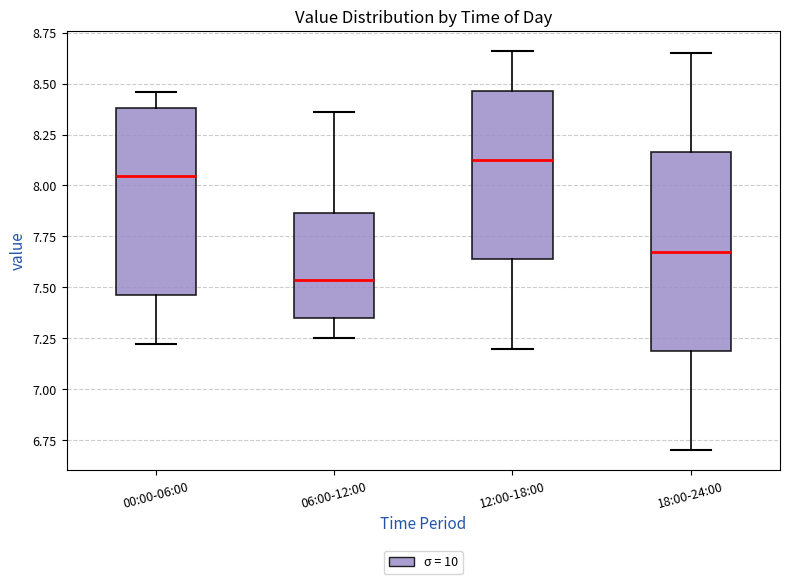

Where does the upper whisker of the box for 00:00-06:00 end on the y-axis? The values are not printed on the chart, so give them approximately, as read against the axis.

8.45